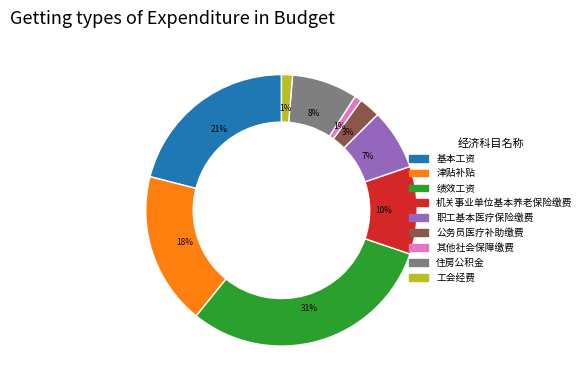

Which category has the biggest portion of the pie?

绩效工资